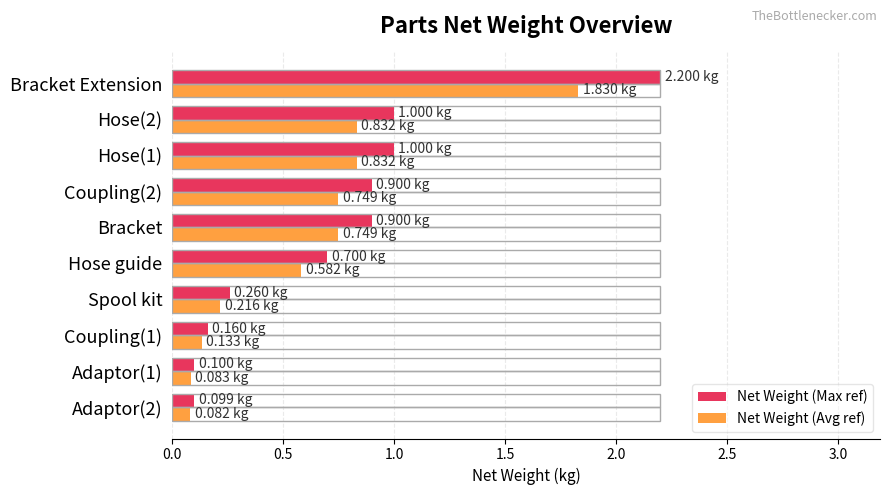

At which label does Net Weight (Max ref) reach its peak?

Bracket Extension